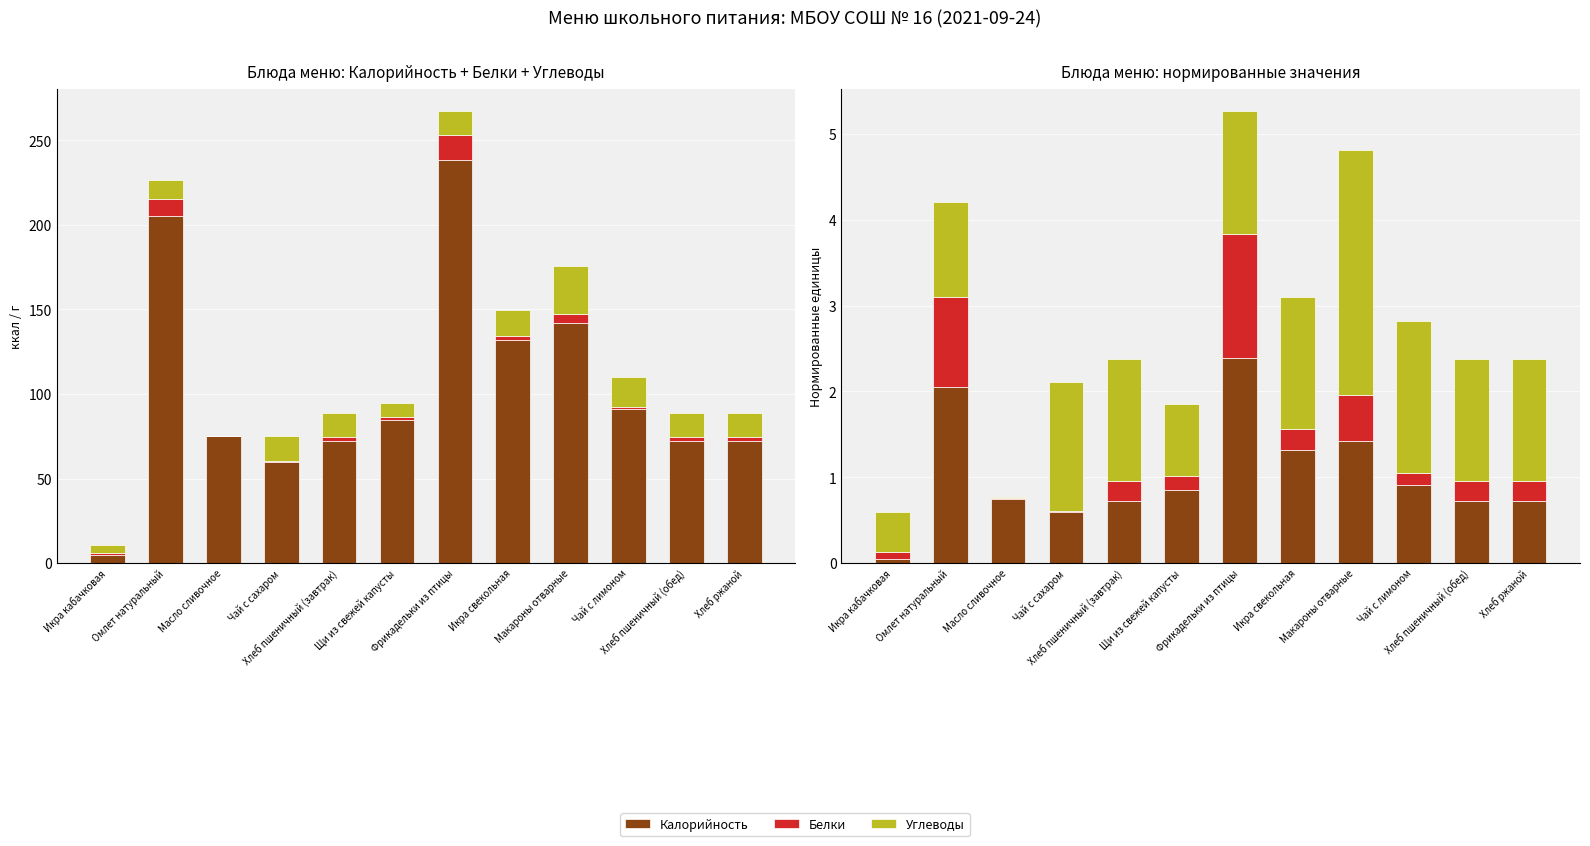

At which category is the sum across all series the highest?

Фрикадельки из птицы